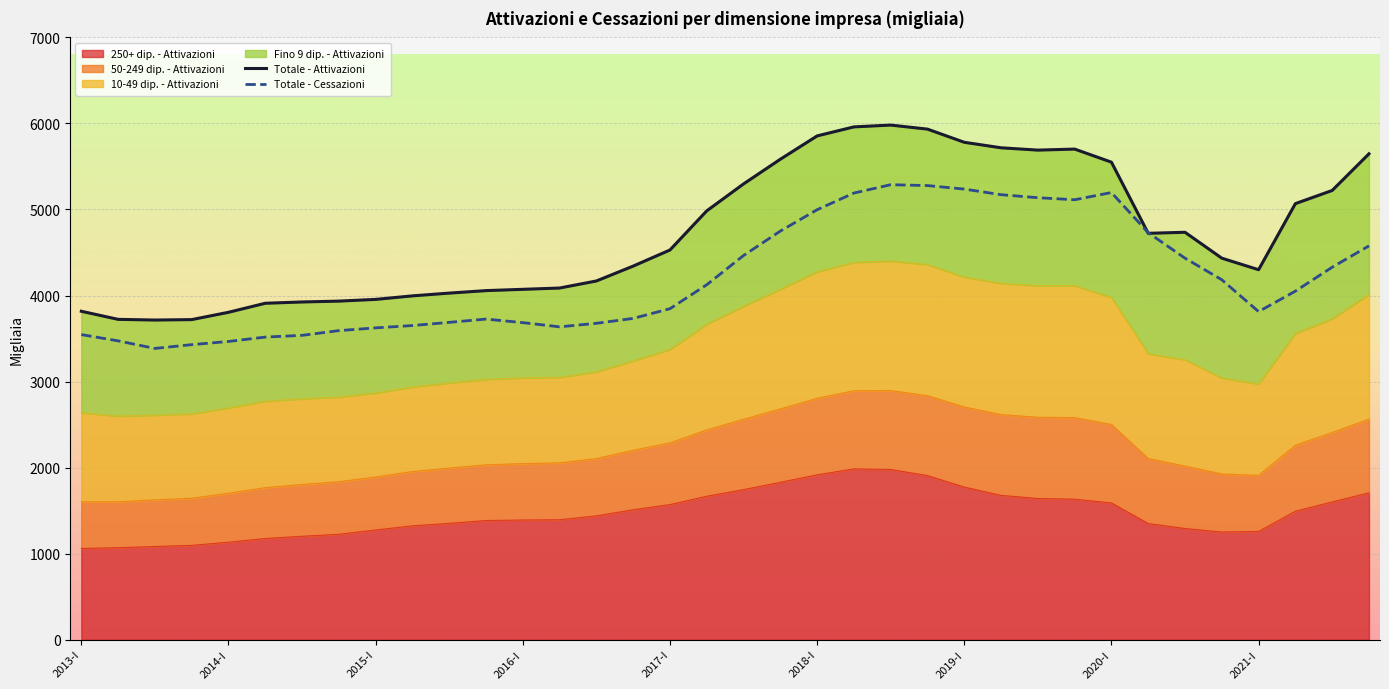

True or false: Totale - Cessazioni has more than 1 interior local peaks.

True